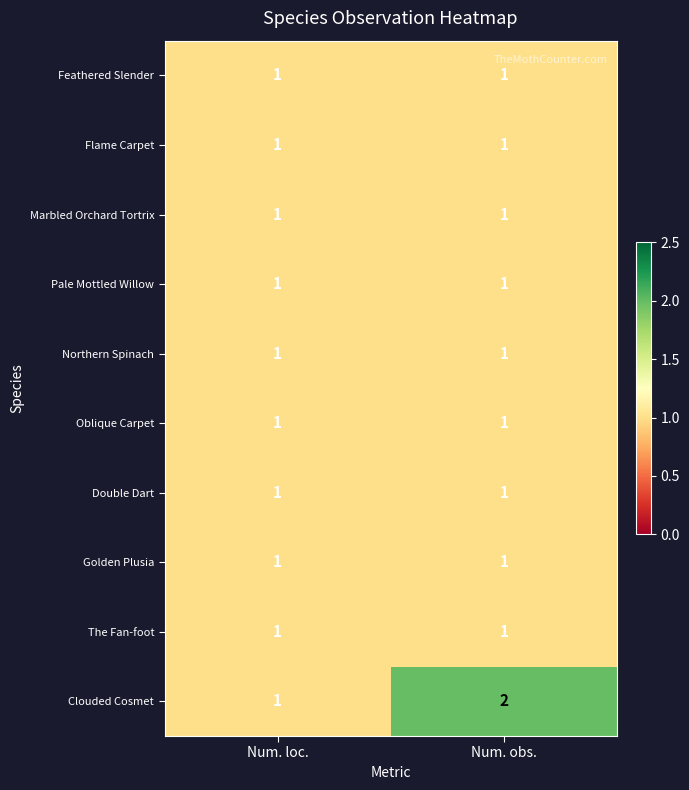

Reading left to right, transcribe all the data shown in this chart.

Feathered Slender: 1	1
Flame Carpet: 1	1
Marbled Orchard Tortrix: 1	1
Pale Mottled Willow: 1	1
Northern Spinach: 1	1
Oblique Carpet: 1	1
Double Dart: 1	1
Golden Plusia: 1	1
The Fan-foot: 1	1
Clouded Cosmet: 1	2